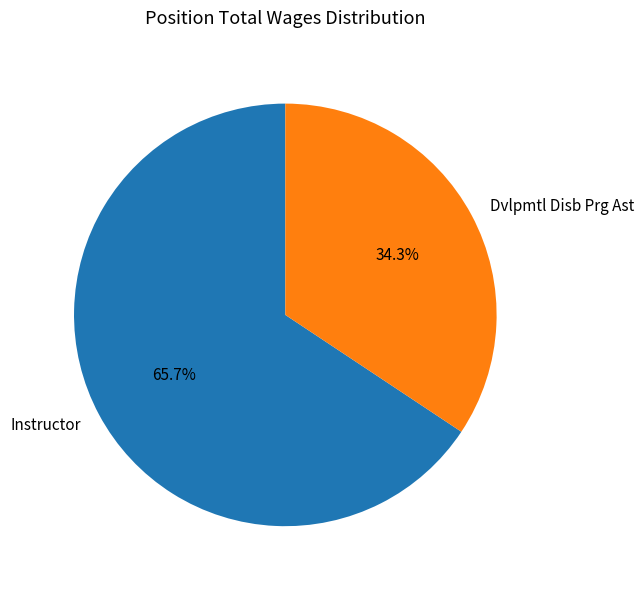

Does Dvlpmtl Disb Prg Ast account for over 50% of the chart?

No